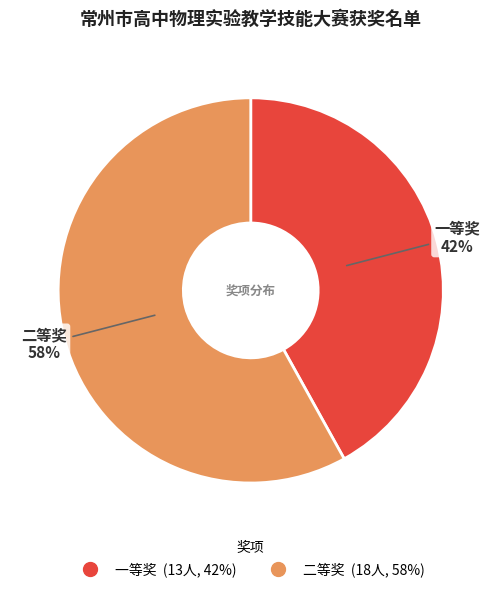

Approximately how many times larger is the value at 一等奖 compared to 二等奖?

0.7